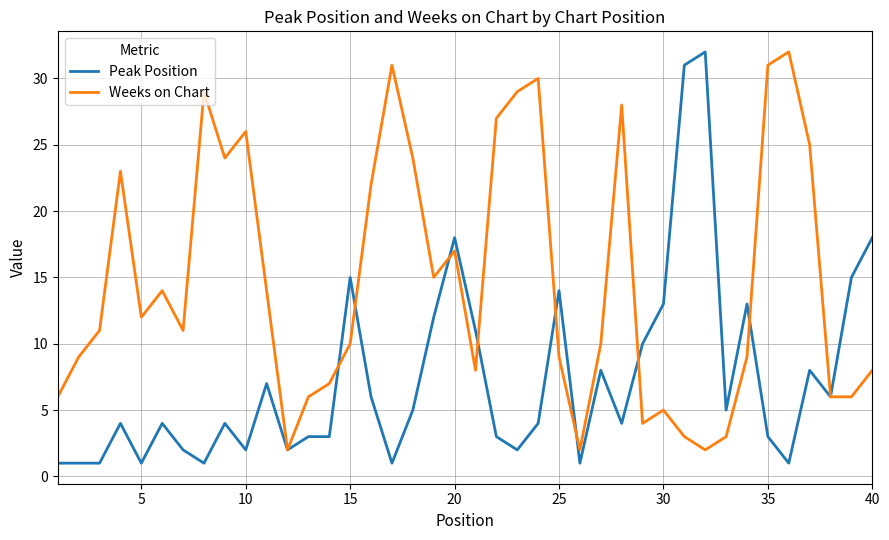

What is the maximum value shown in the chart?

32